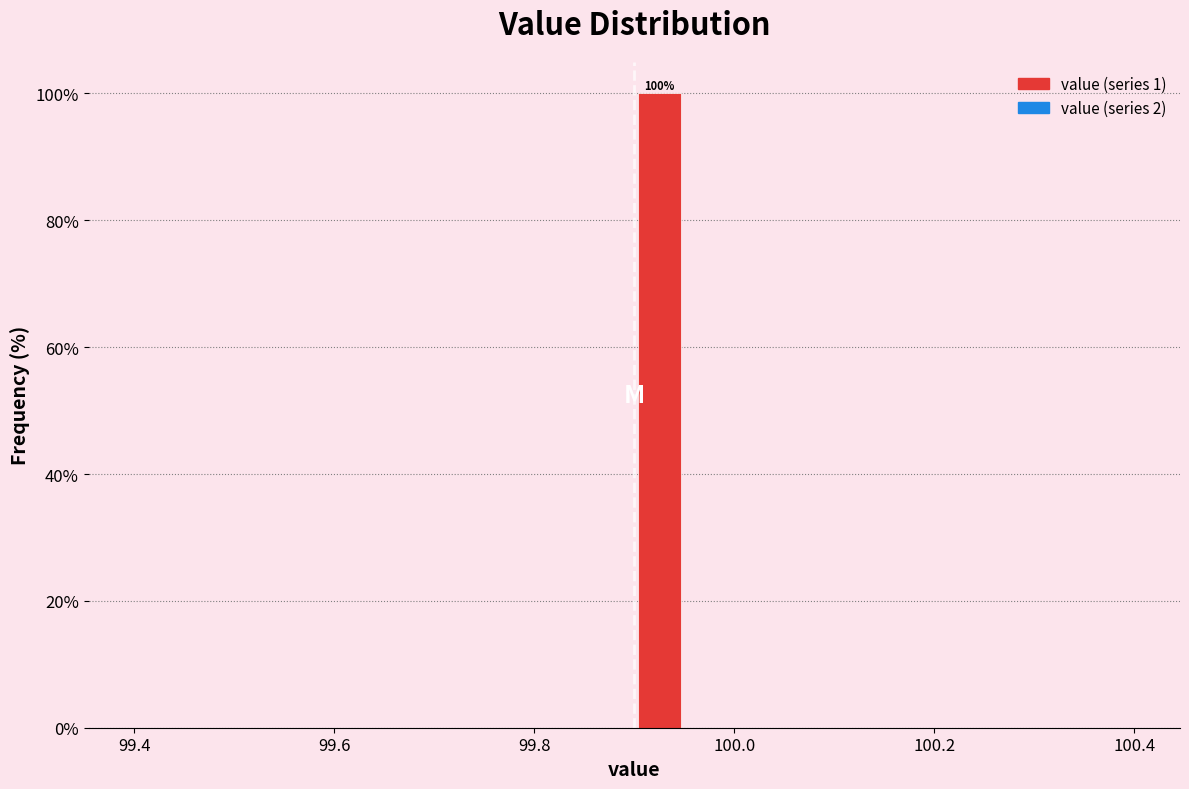

Read against the x-axis, roughly where is the centre of the tallest bar?

99.92